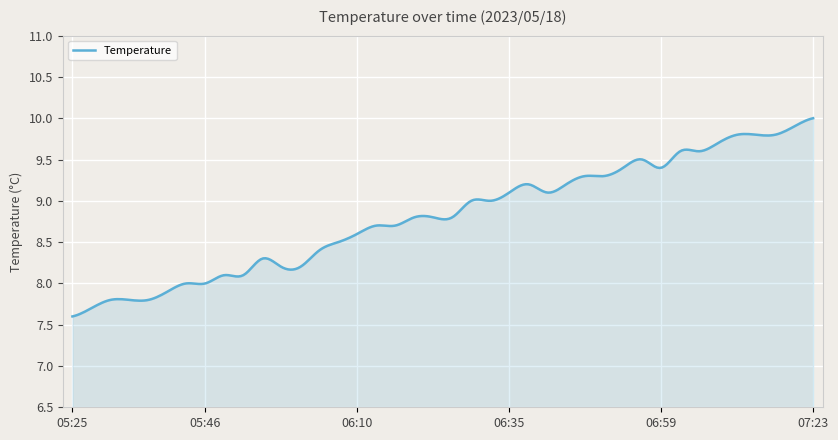

What is the difference between the maximum and minimum values?

2.4